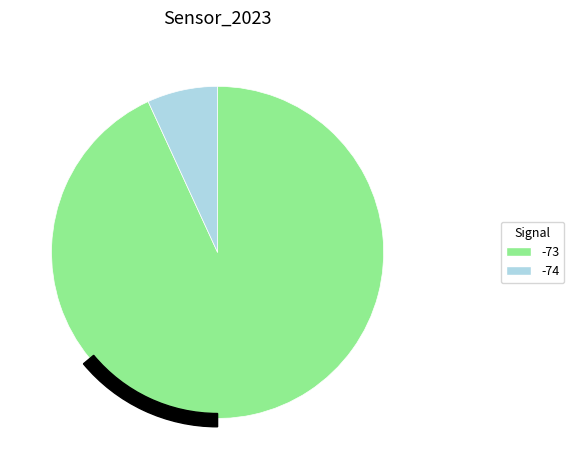

The SDS_P1 slice represents 72% of the pie. True or false?

False